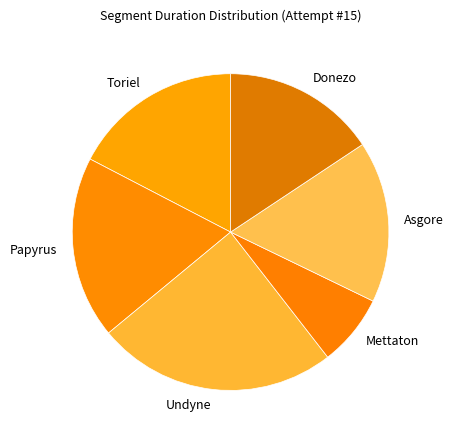

Is there a majority slice in this chart?

No